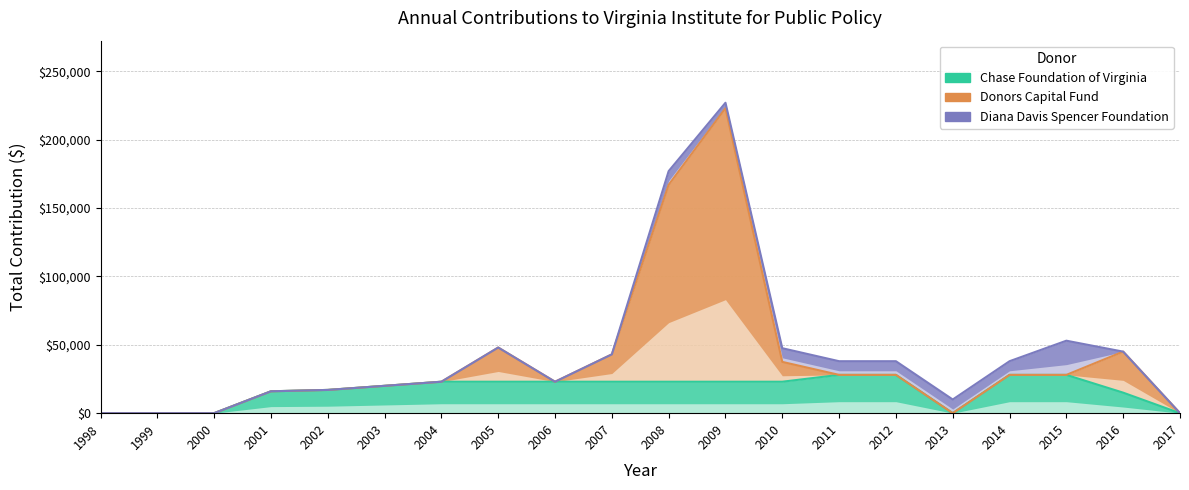

True or false: Chase Foundation of Virginia has a value of 0 at 1998.

True